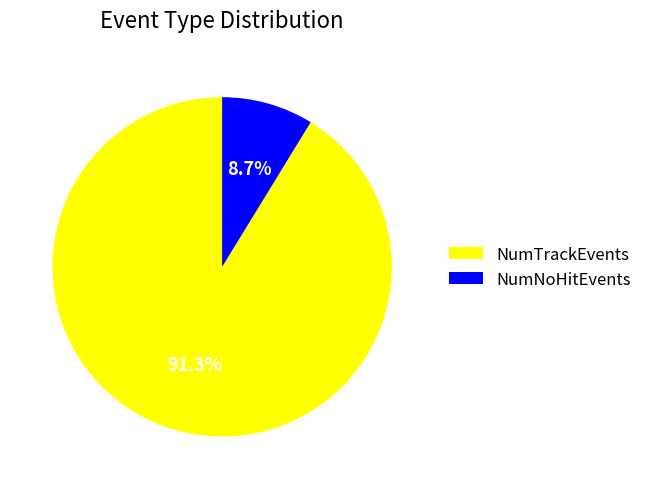

What percentage is NOT represented by NumTrackEvents?

8.7%